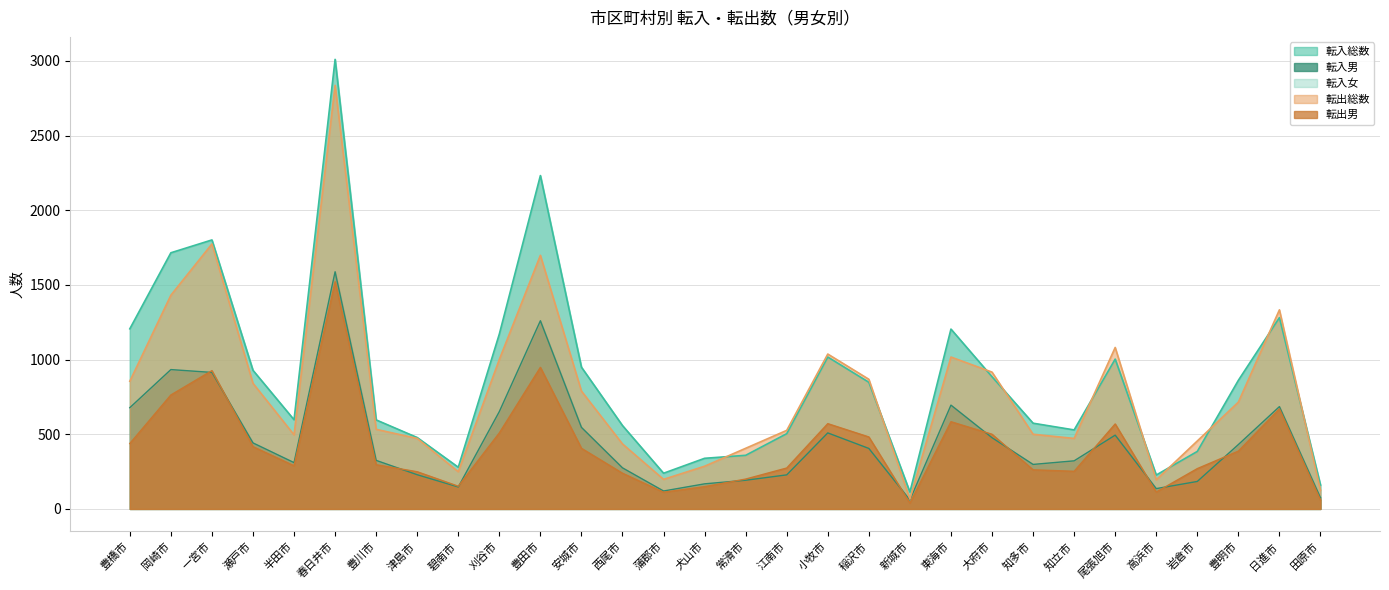

How many lines are shown in the chart?

4